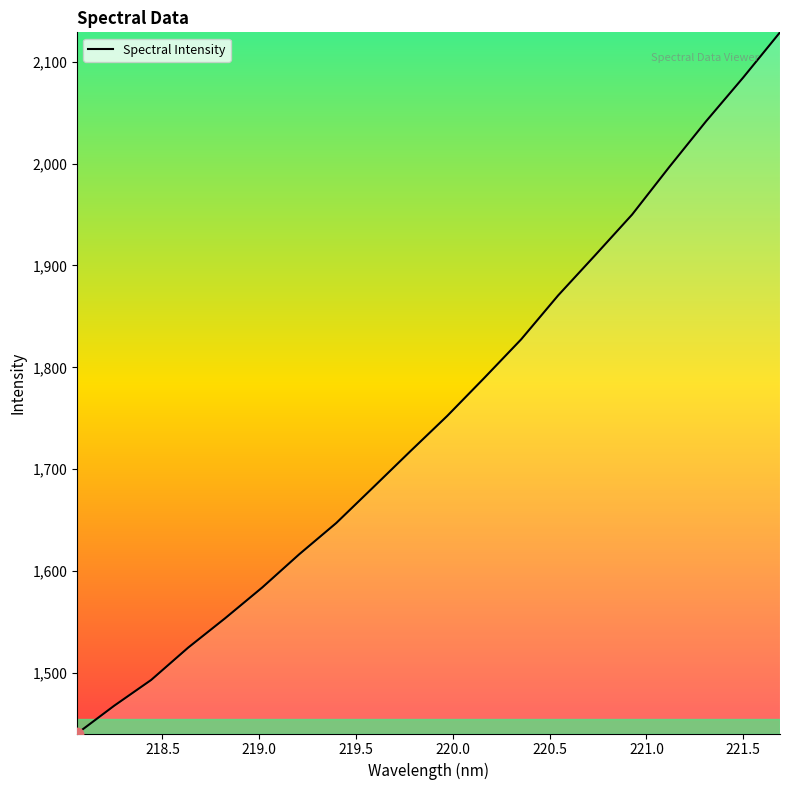

What is the greatest value displayed?

2129.0